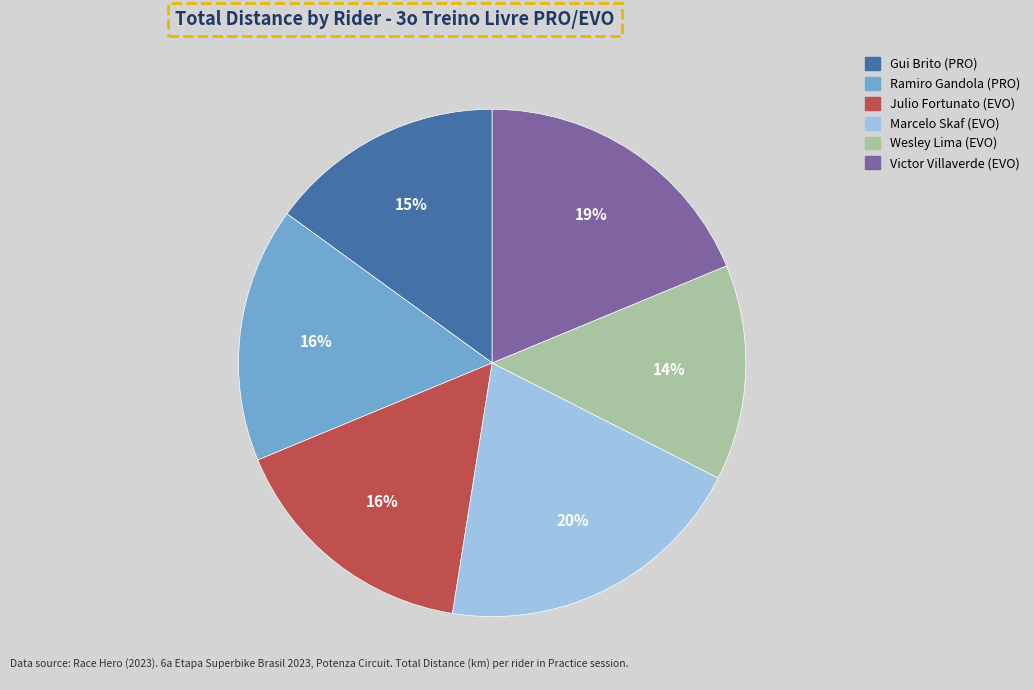

Is it true that Julio Fortunato (EVO) is 16% of the pie?

True